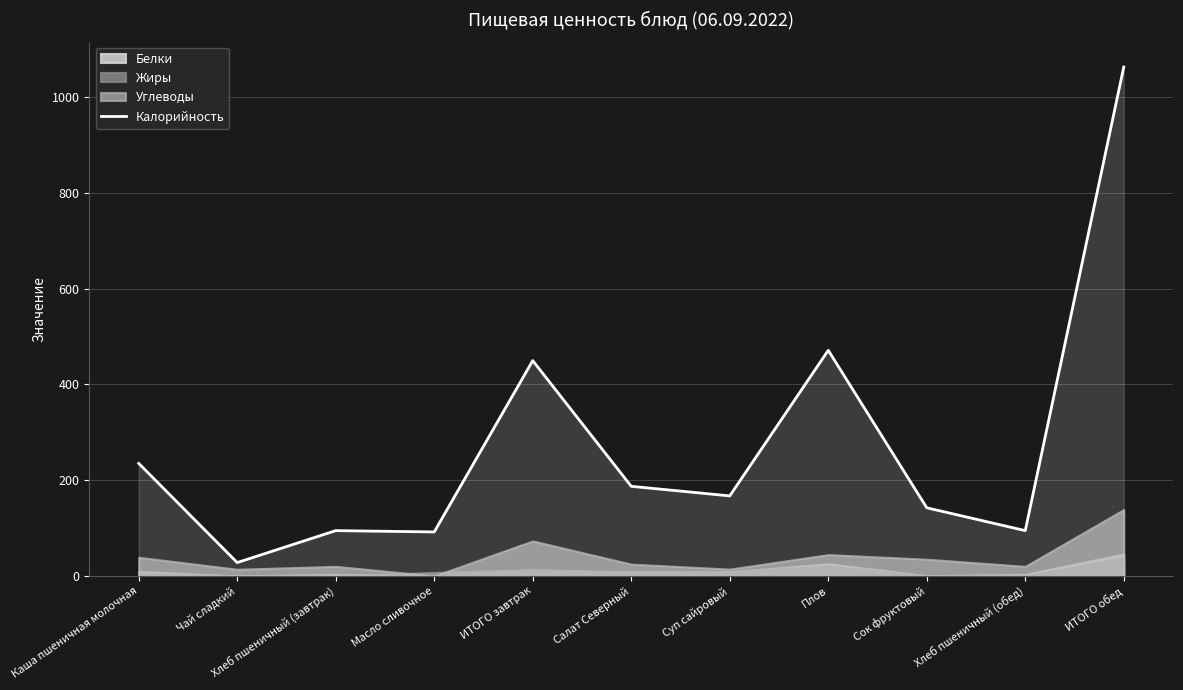

What is the change in value from Чай сладкий to Хлеб пшеничный (завтрак)?

+66.7